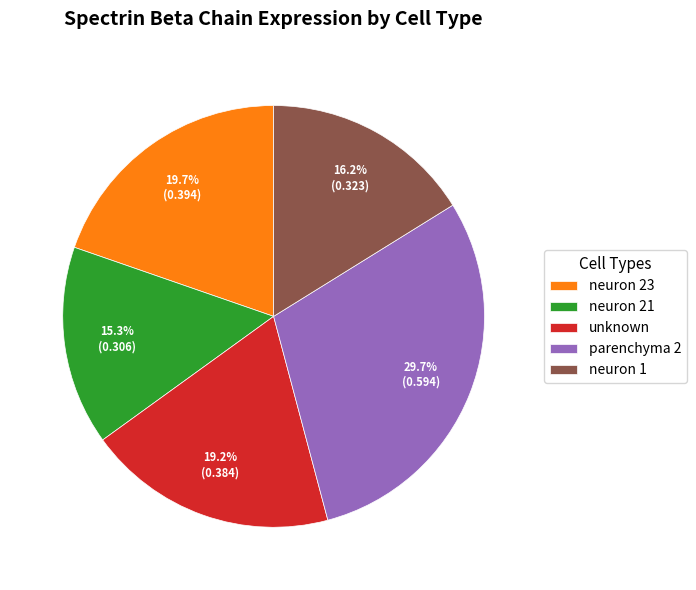

What percentage is the unknown slice, to the nearest percent?

19%